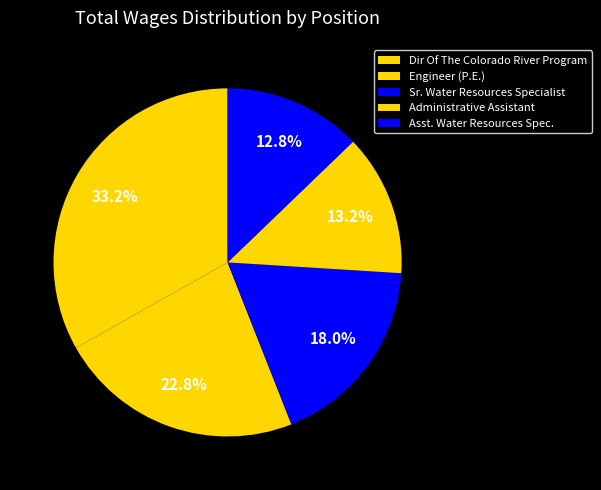

Rank the categories by value from lowest to highest.

Asst. Water Resources Spec., Administrative Assistant, Sr. Water Resources Specialist, Engineer (P.E.), Dir Of The Colorado River Program